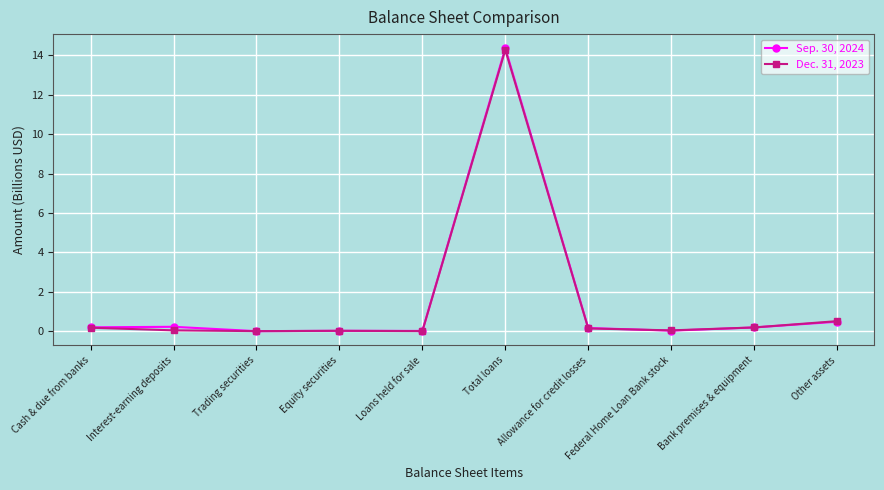

Is it true that Dec. 31, 2023 equals 0.0 at Loans held for sale?

True